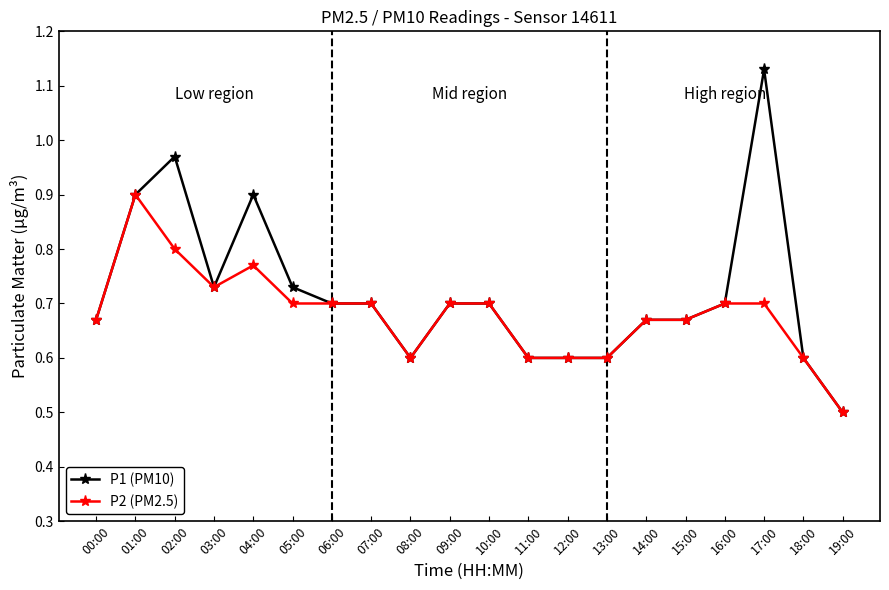

Where is P1 (PM10) nearest to the value 0?

19:00